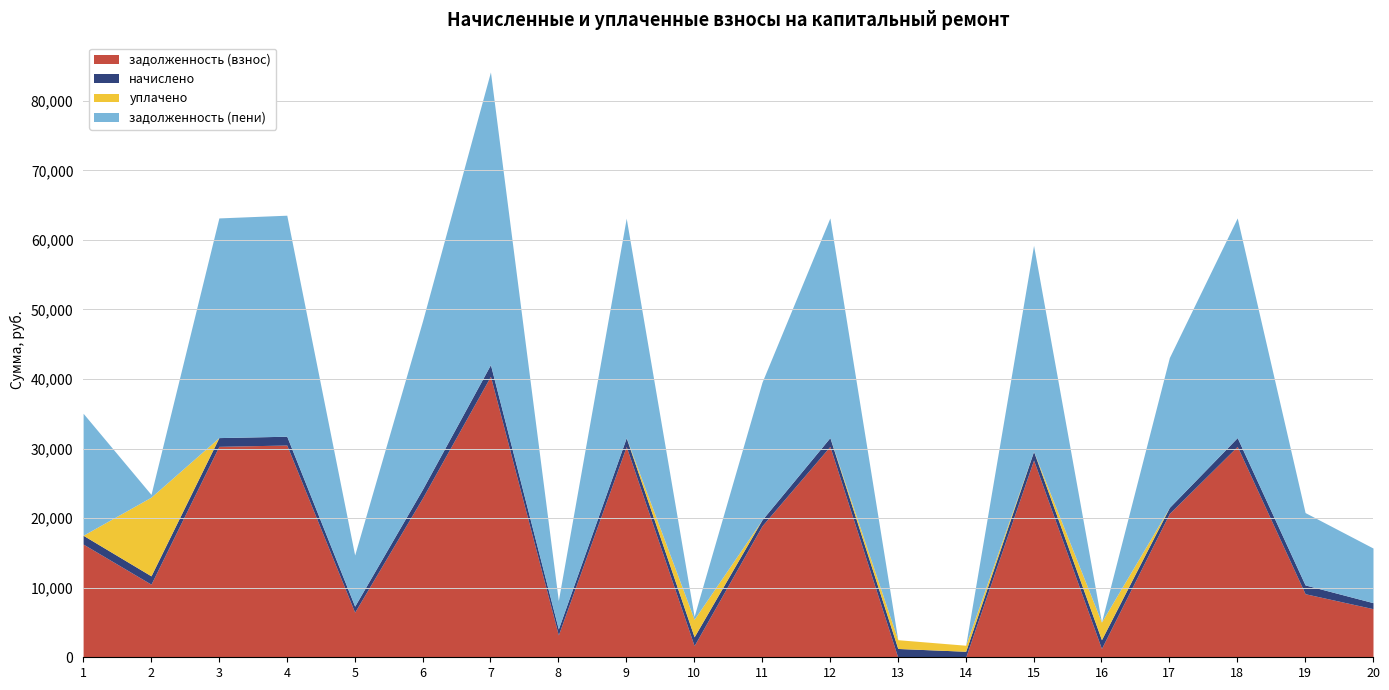

List the series in order of their peak value, highest first.

задолженность (пени), задолженность (взнос), уплачено, начислено